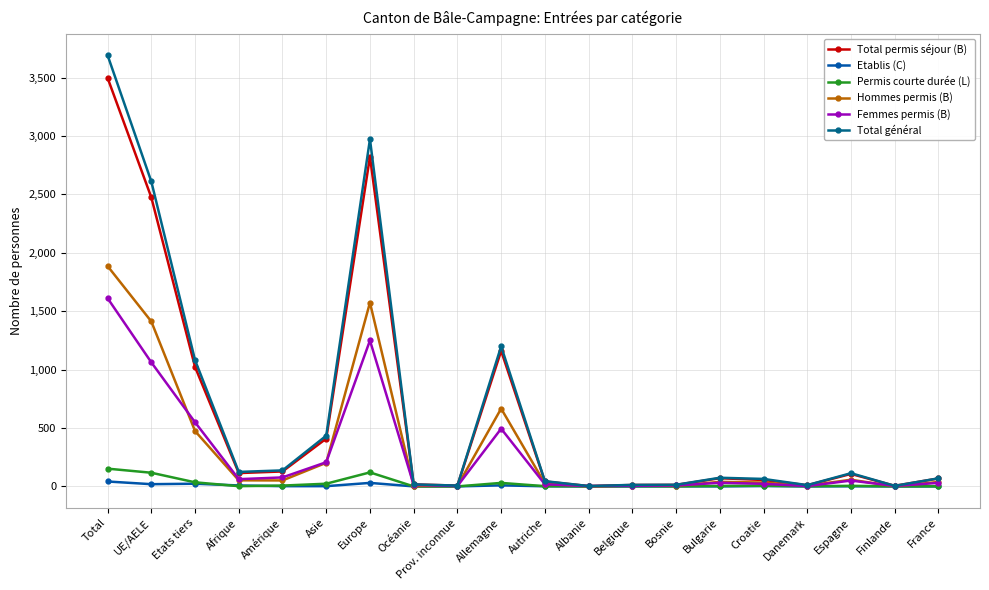

What position from the right is UE/AELE?

19